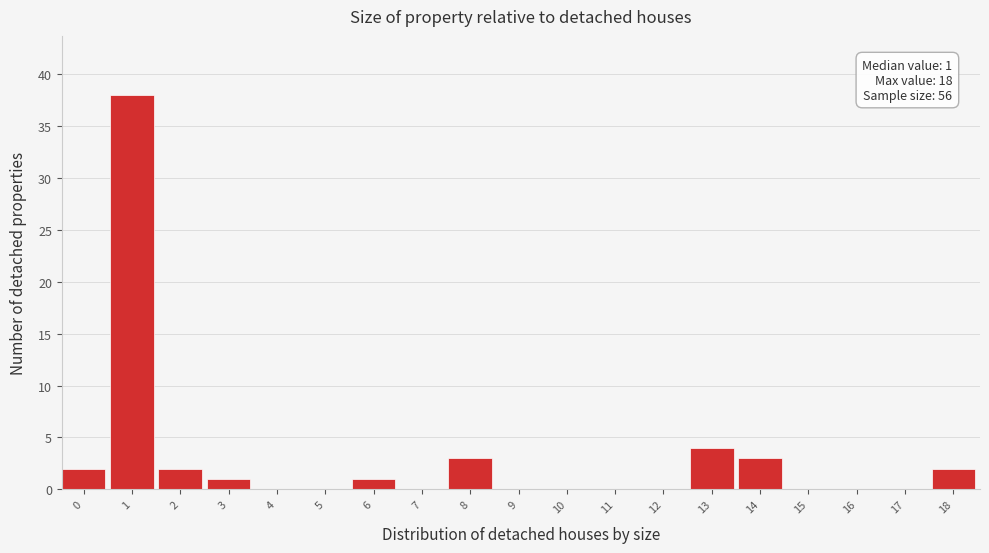

Reading left to right, extract all data points from this chart.

0=2	1=38	2=2	3=1	4=0	5=0	6=1	7=0	8=3	9=0	10=0	11=0	12=0	13=4	14=3	15=0	16=0	17=0	18=2